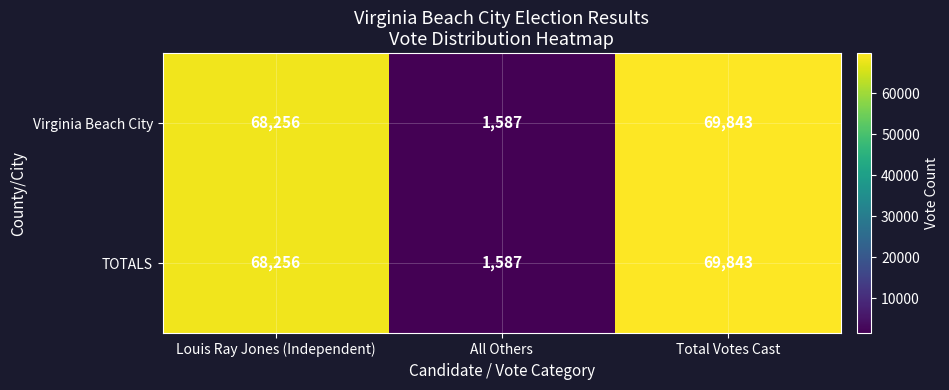

How many categories are shown in the chart?

3